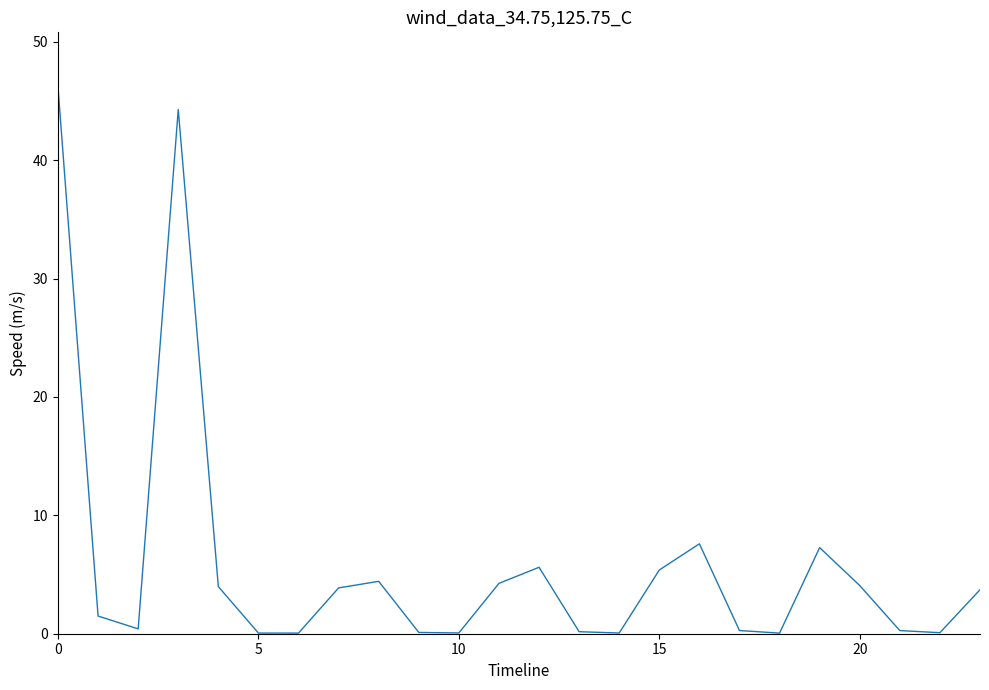

What is the difference between the maximum and minimum values?

46.1